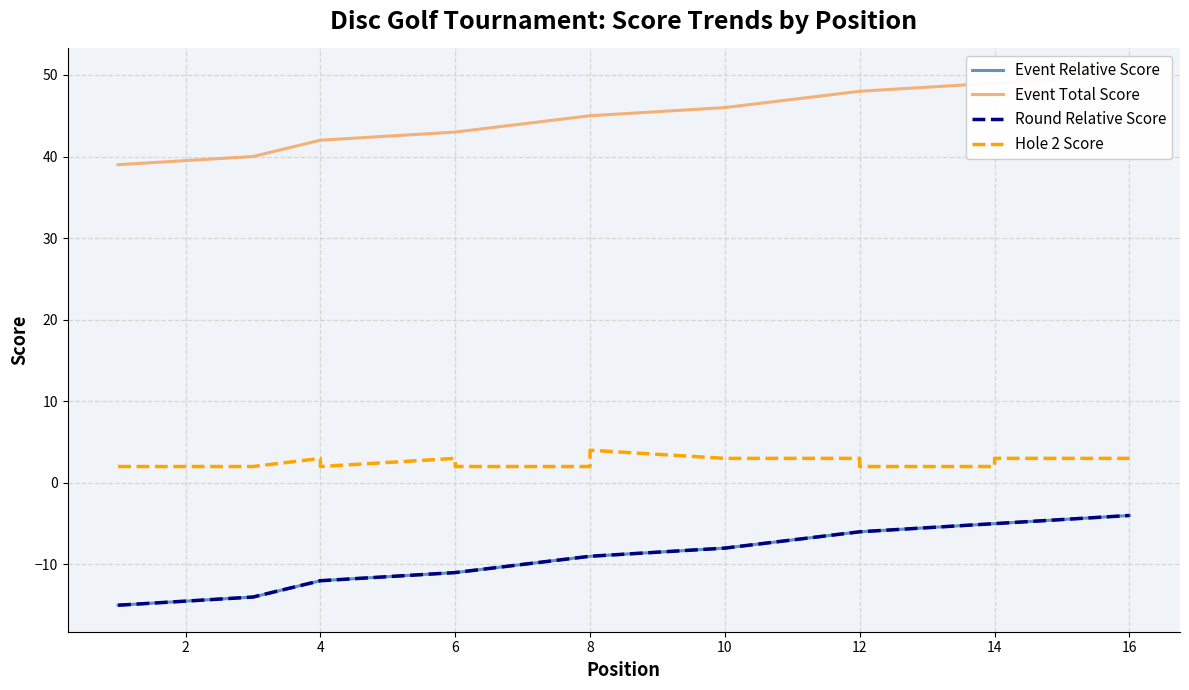

How many series are shown in this chart?

4